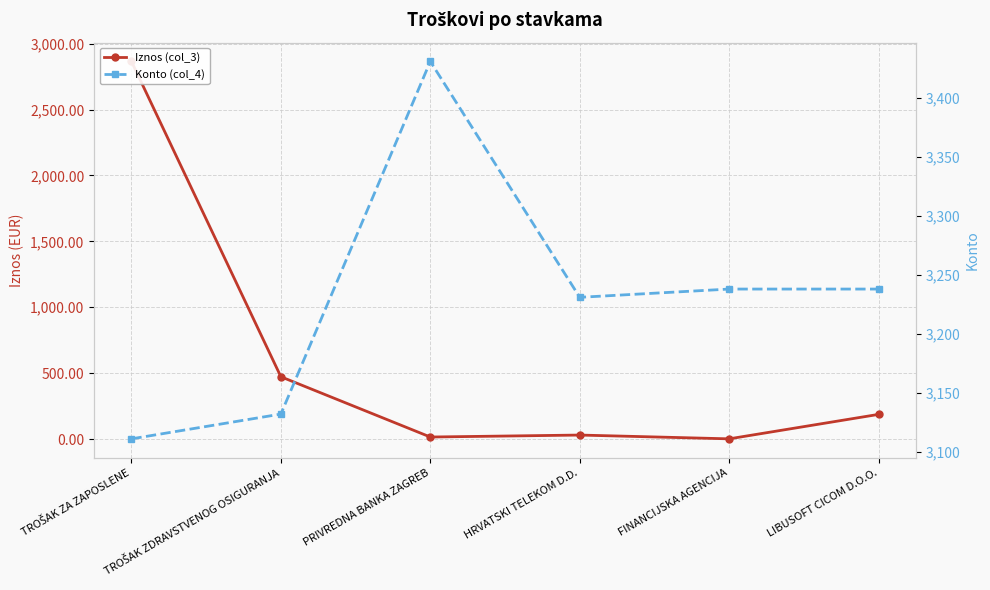

At which label is Iznos (col_3) closest to 1433?

TROŠAK ZDRAVSTVENOG OSIGURANJA